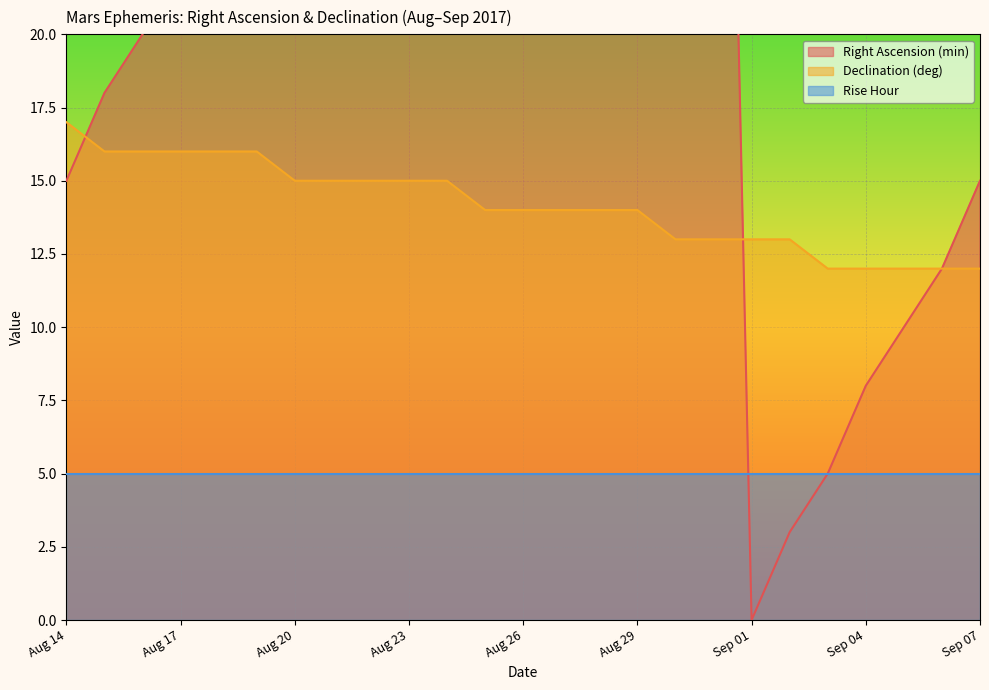

How many interior local peaks does the Right Ascension (min) series have?

1